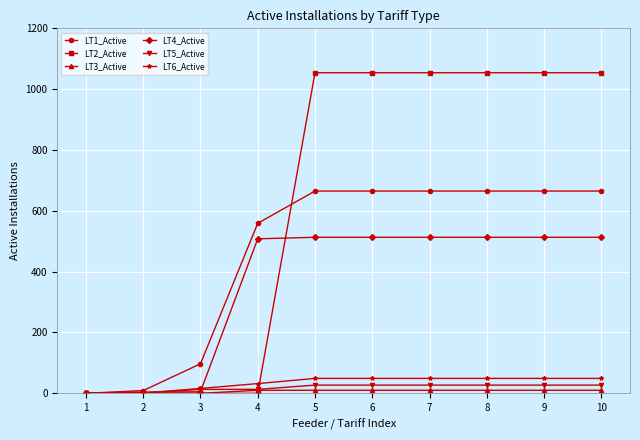

The value of LT2_Active at 3 is 0. True or false?

True